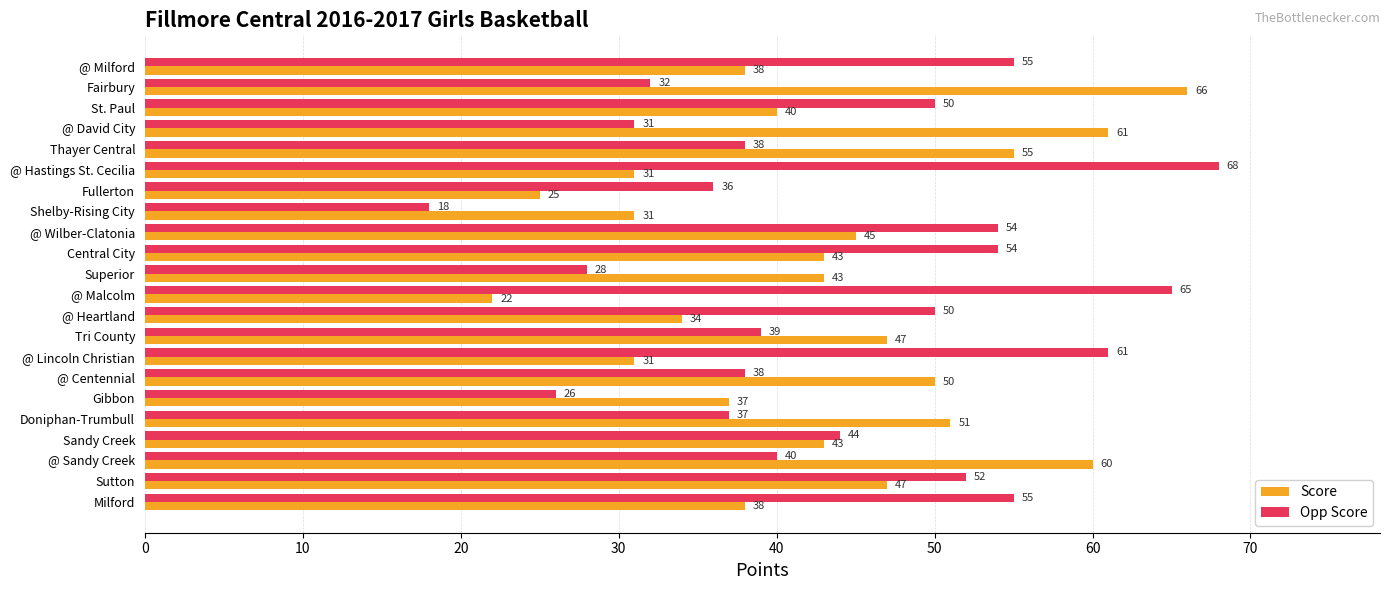

At how many categories does at least one series exceed 56?

6